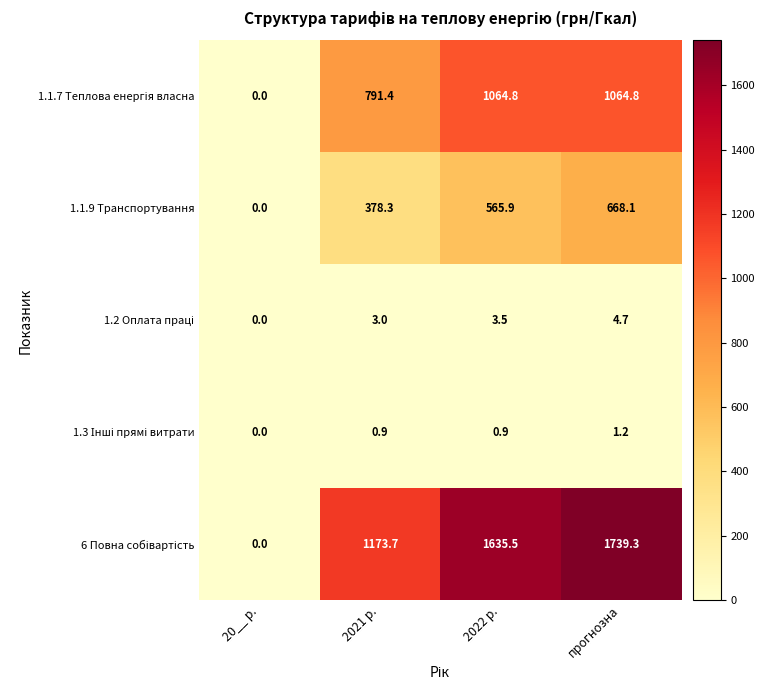

What is the spread (max minus min) of values at 2022 р.?

1634.6